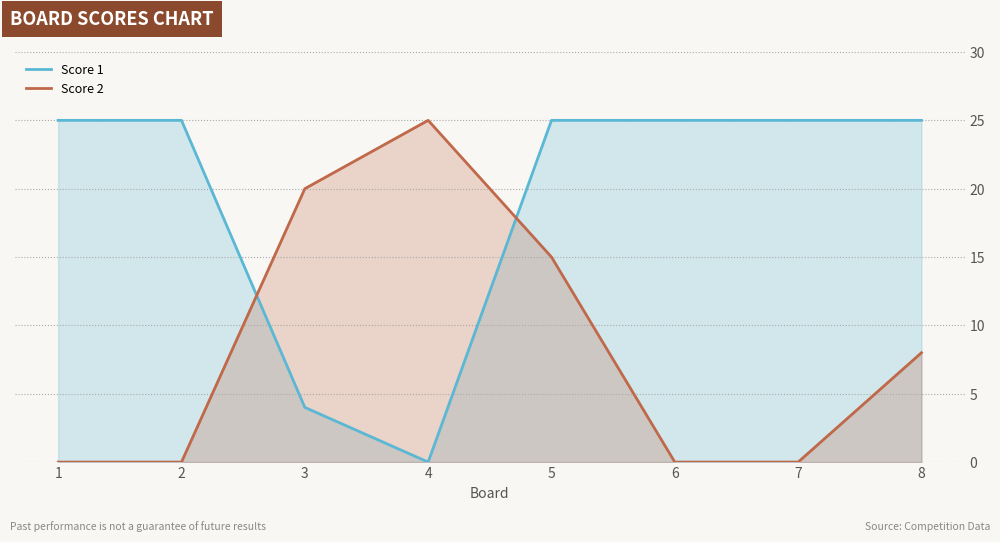

At 7, list the series in order from largest to smallest.

Score 1, Score 2